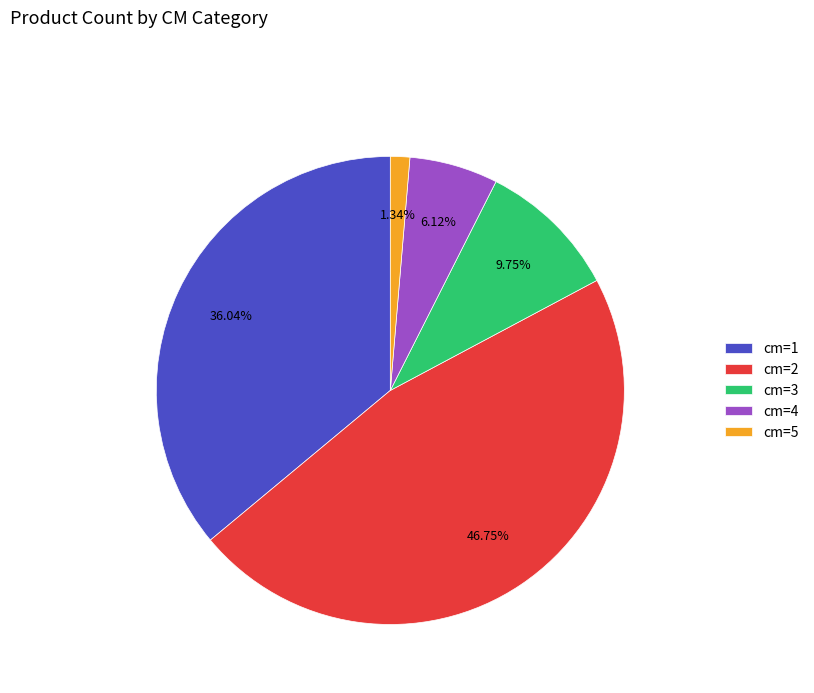

To the nearest percent, what is the combined percentage of cm=5 and cm=2?

48%